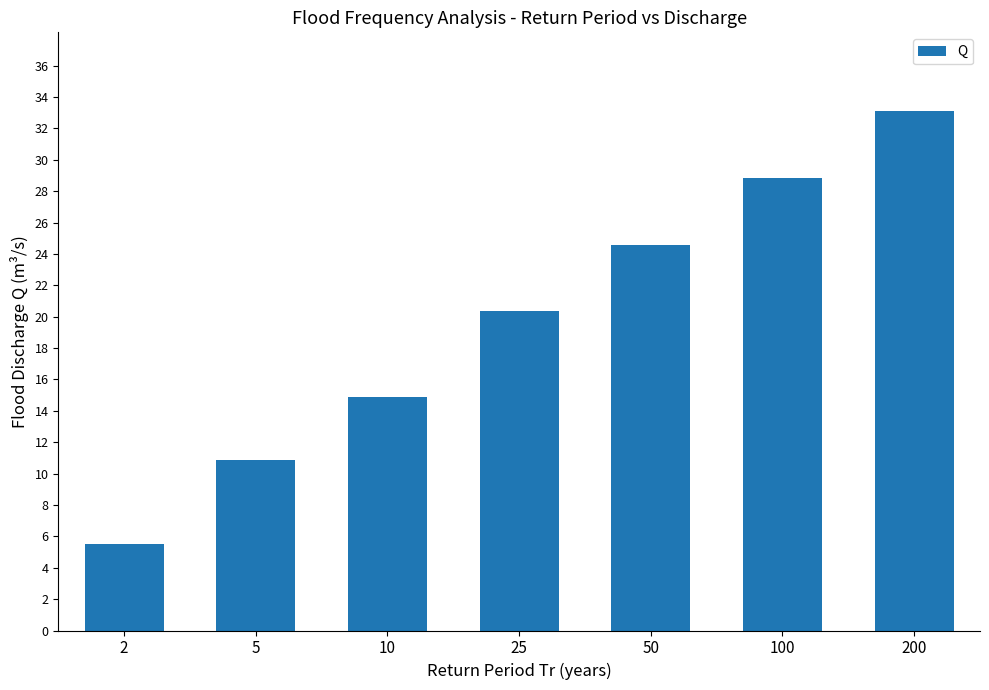

Between 2 and 5, which is larger?

5